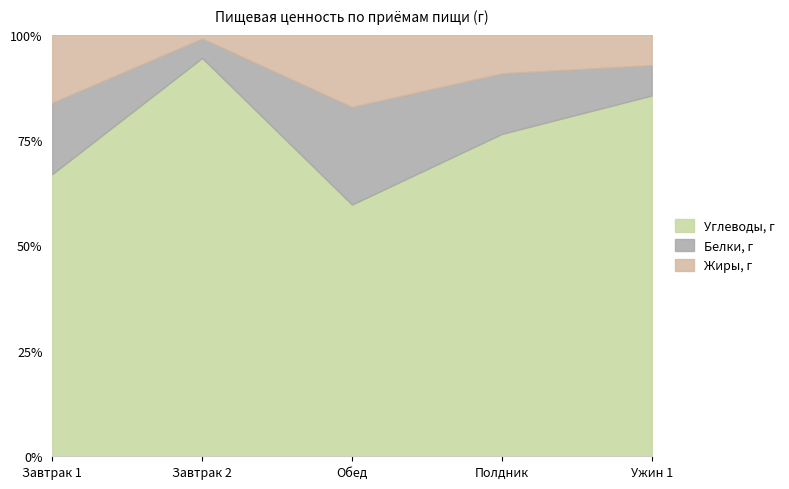

What is the label of the 5th point from the right?

Завтрак 1